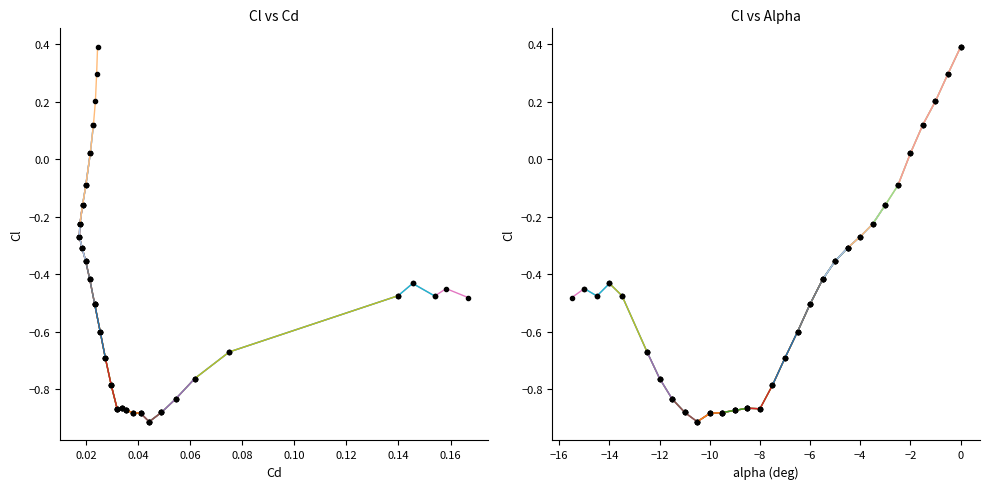

At which category does the chart reach its minimum across all series?

-10.5